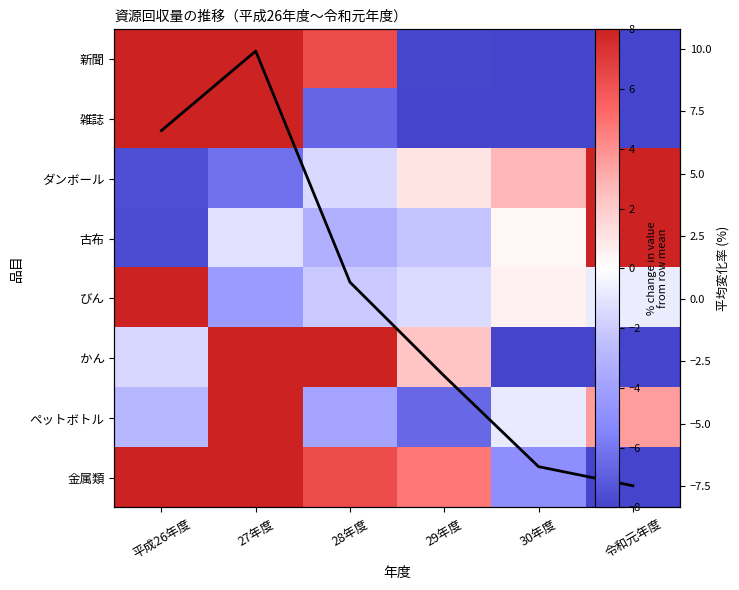

Is it true that ペットボトル equals 16.0 at 27年度?

False